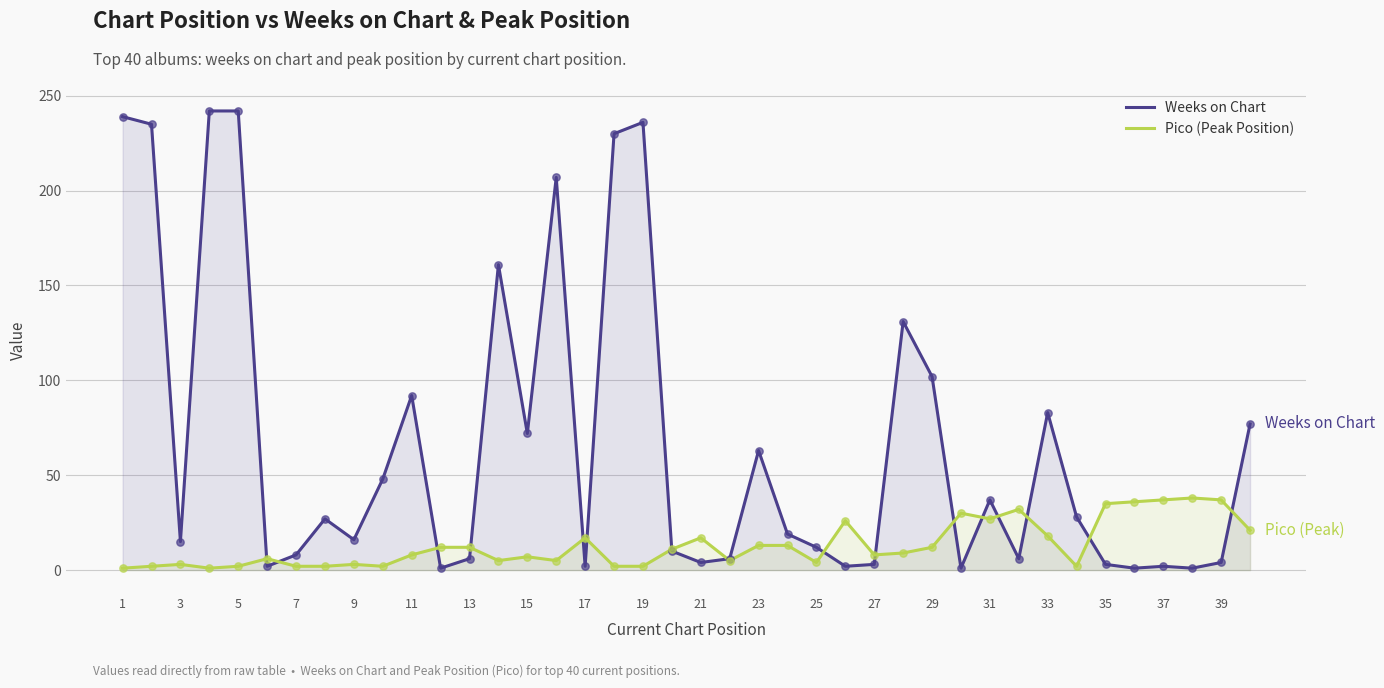

Which series reaches the maximum Y coordinate?

Weeks on Chart